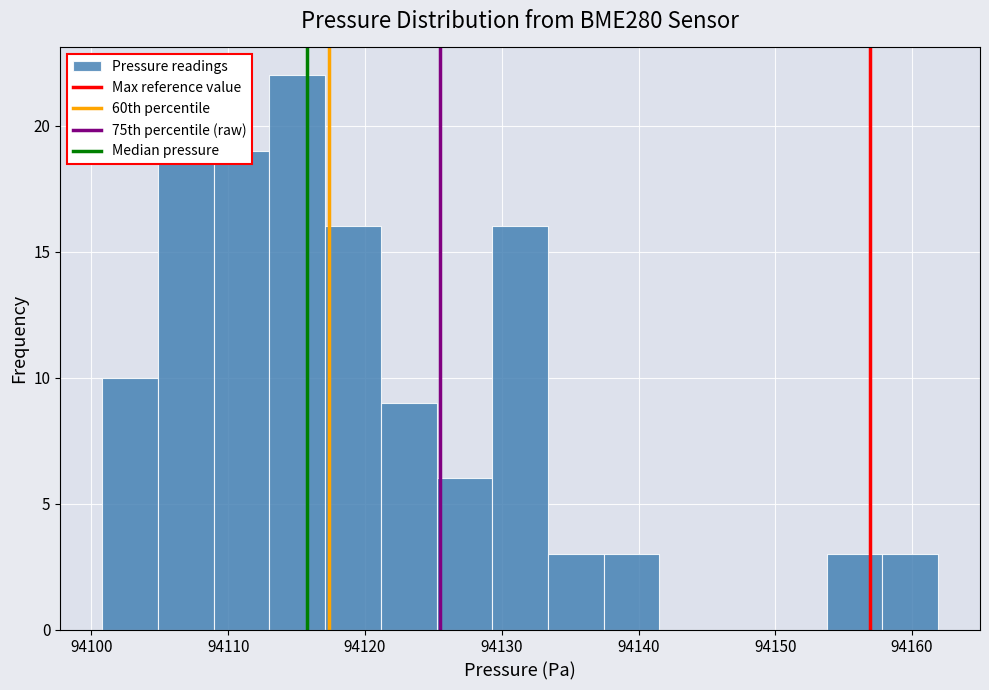

Reading left to right, list every bar in this chart as the range it spans on the x-axis followed by its height. Neither the bar edges nor the heights are printed on the chart, so give them approximately, as read against the axes.

94101 to 94105: 10
94105 to 94109: 20
94109 to 94113: 19
94113 to 94117: 22
94117 to 94121: 16
94121 to 94125: 9
94125 to 94129: 6
94129 to 94133: 16
94133 to 94137: 3
94137 to 94142: 3
94142 to 94146: 0
94146 to 94150: 0
94150 to 94154: 0
94154 to 94158: 3
94158 to 94162: 3